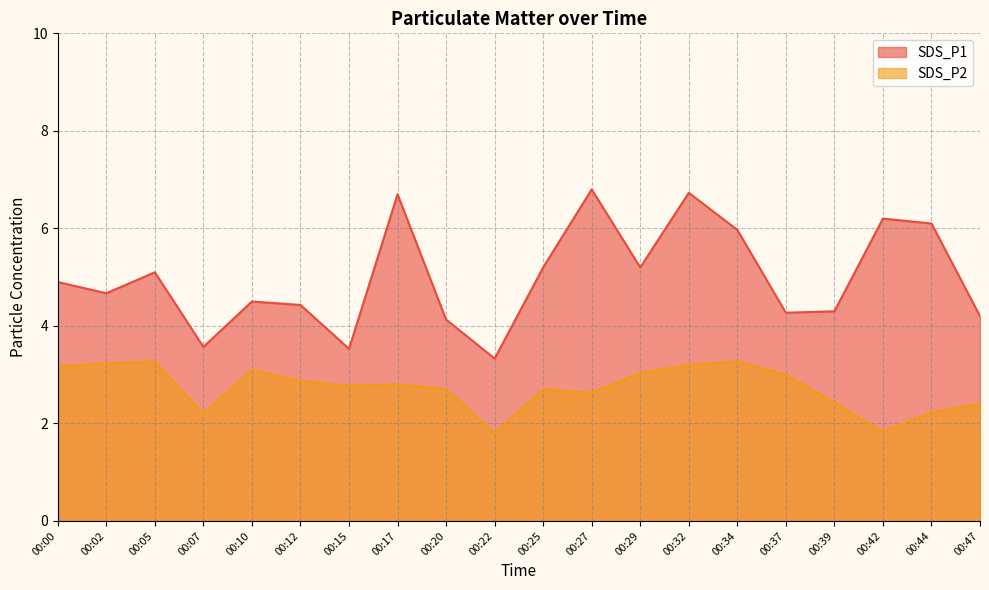

List the series in order of their peak value, lowest first.

SDS_P2, SDS_P1